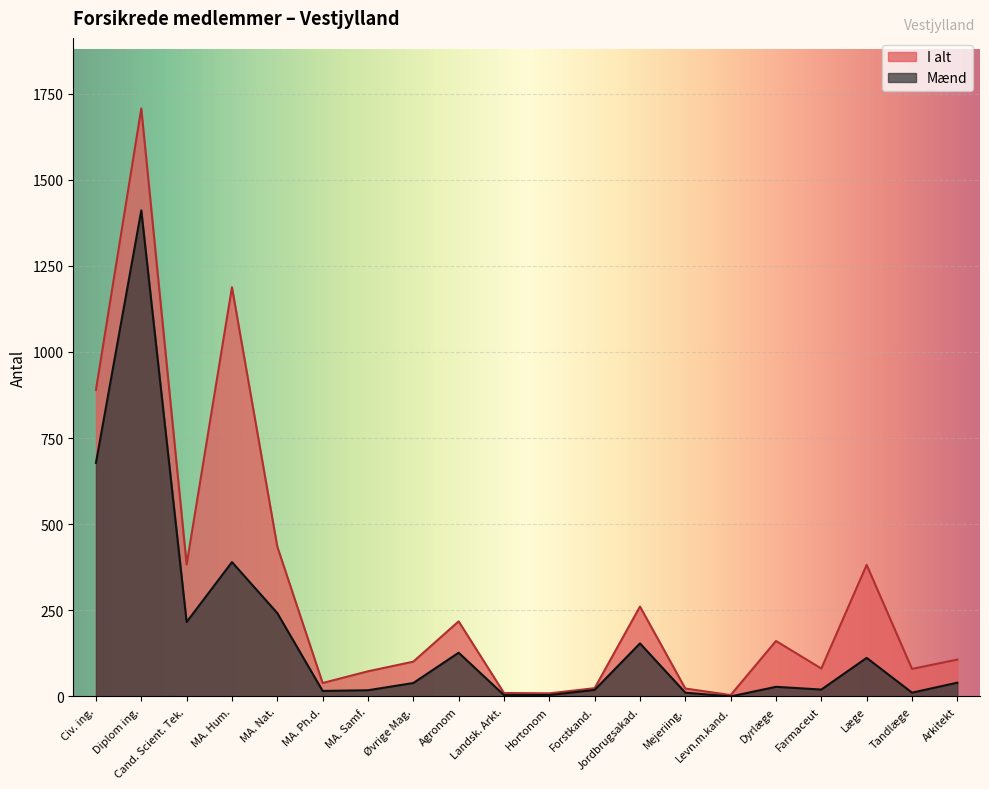

In I alt, how many points are lower than both neighbors (excluding endpoints)?

6